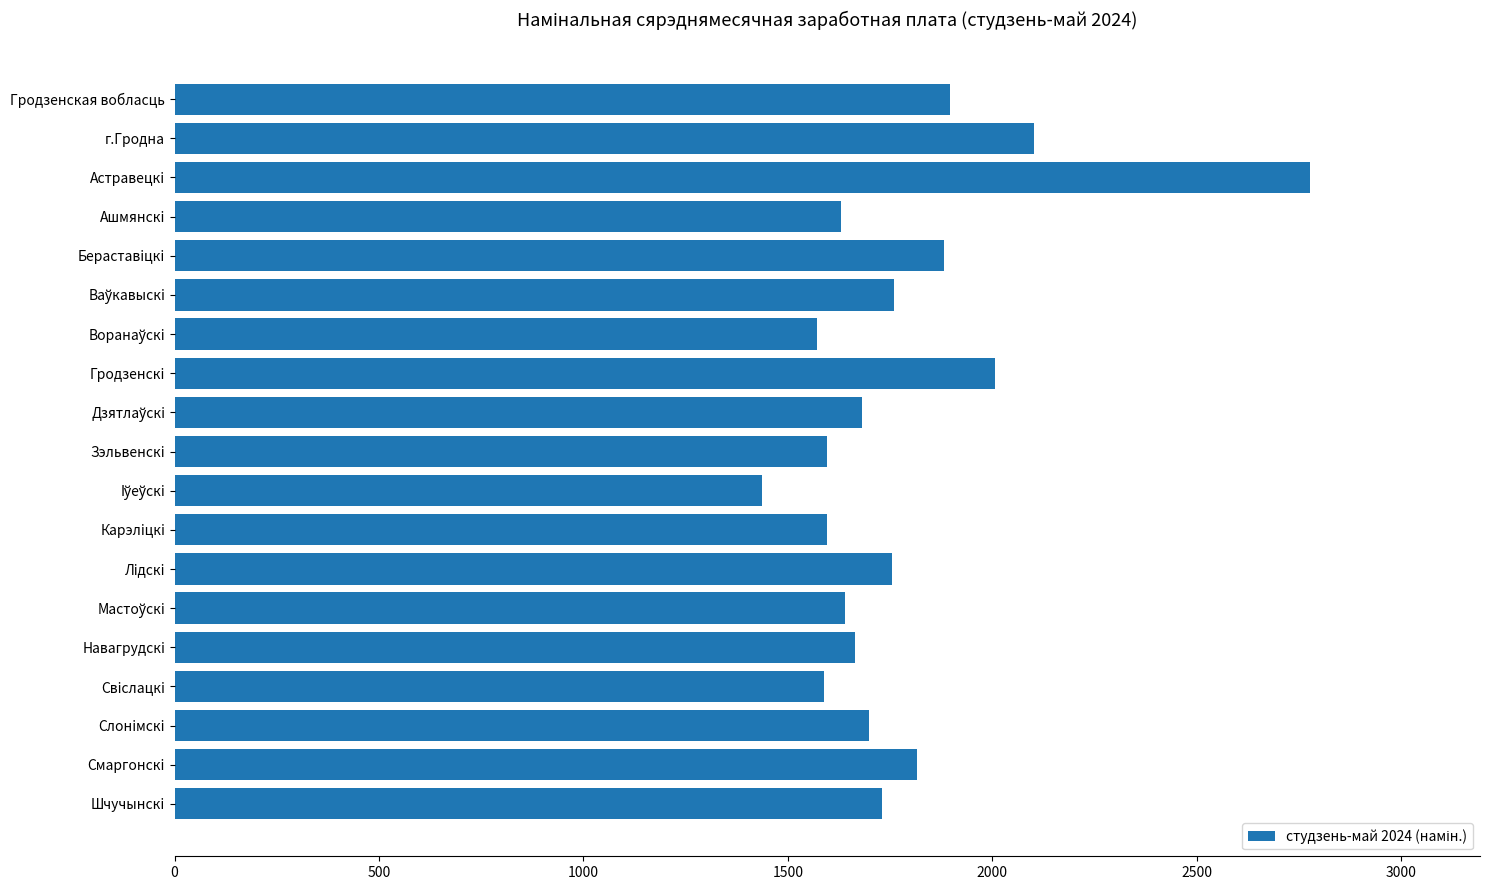

What value does the data have at г.Гродна?

2101.7